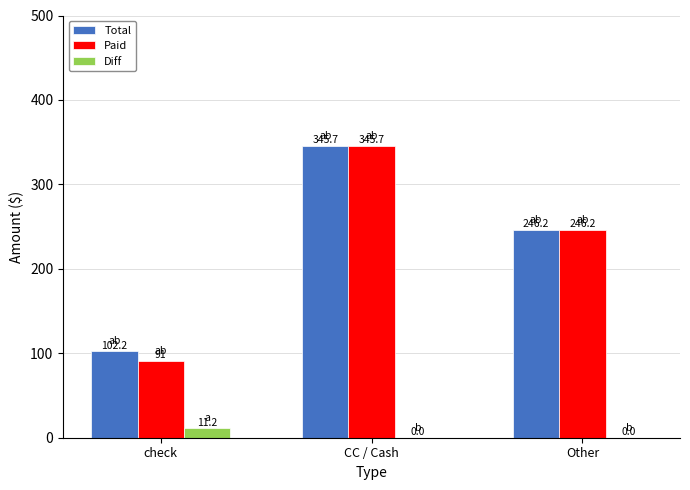

At which label is Total closest to 223?

Other